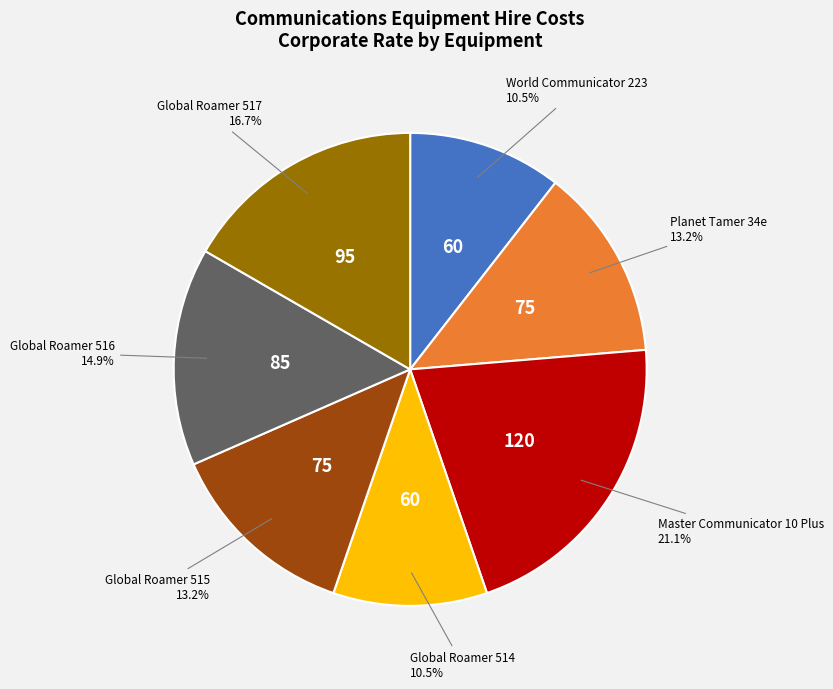

How many slices are in this pie chart?

7